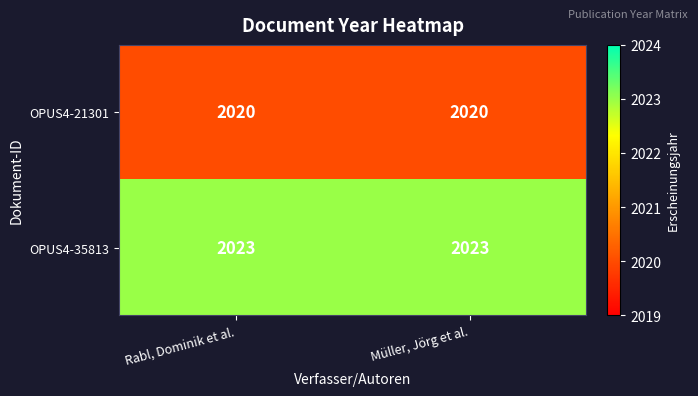

What is the smallest value displayed?

2020